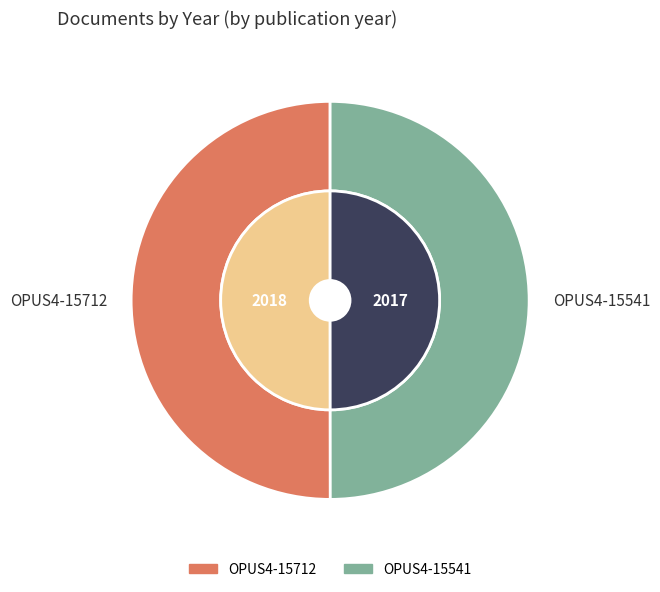

Is it true that OPUS4-15712 is 50% of the pie?

True